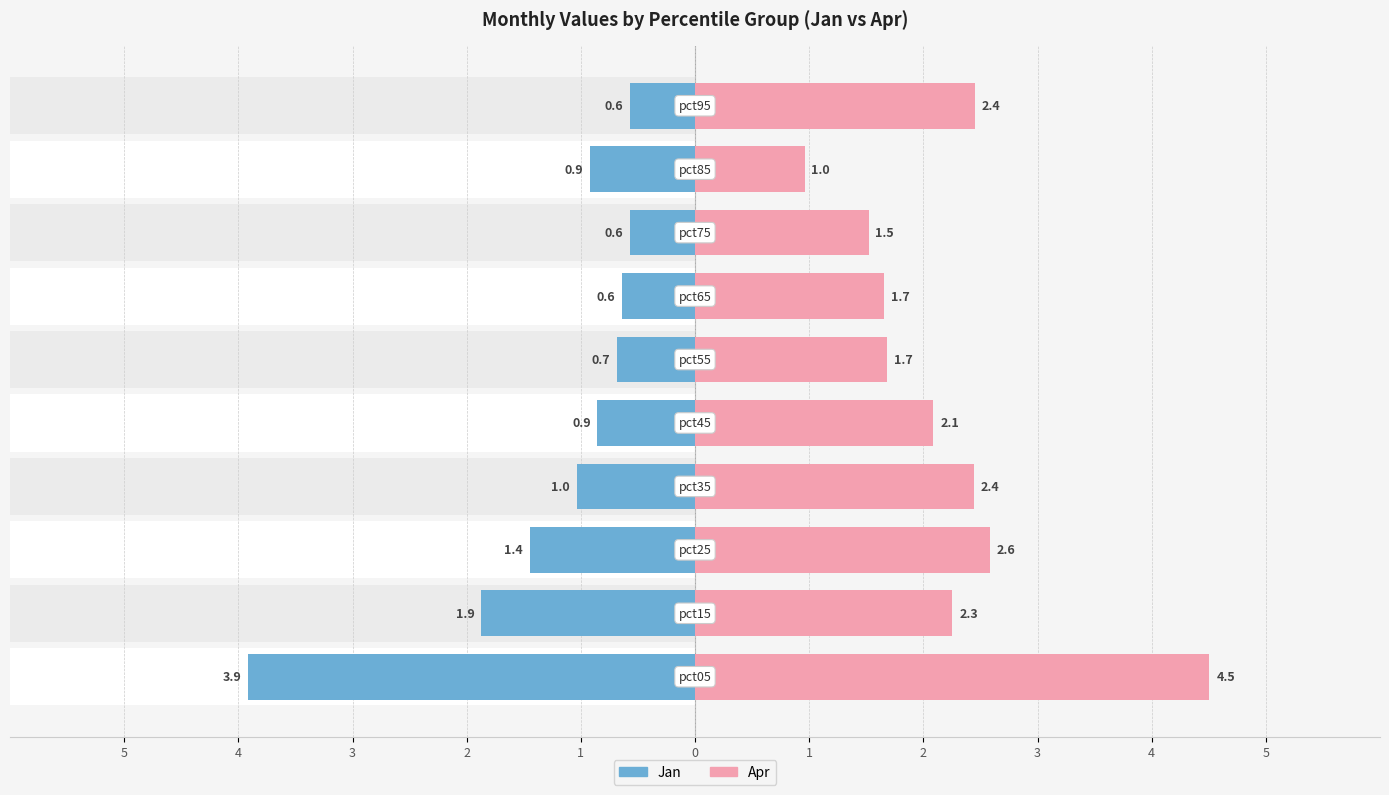

How many bars are there in each group?

2